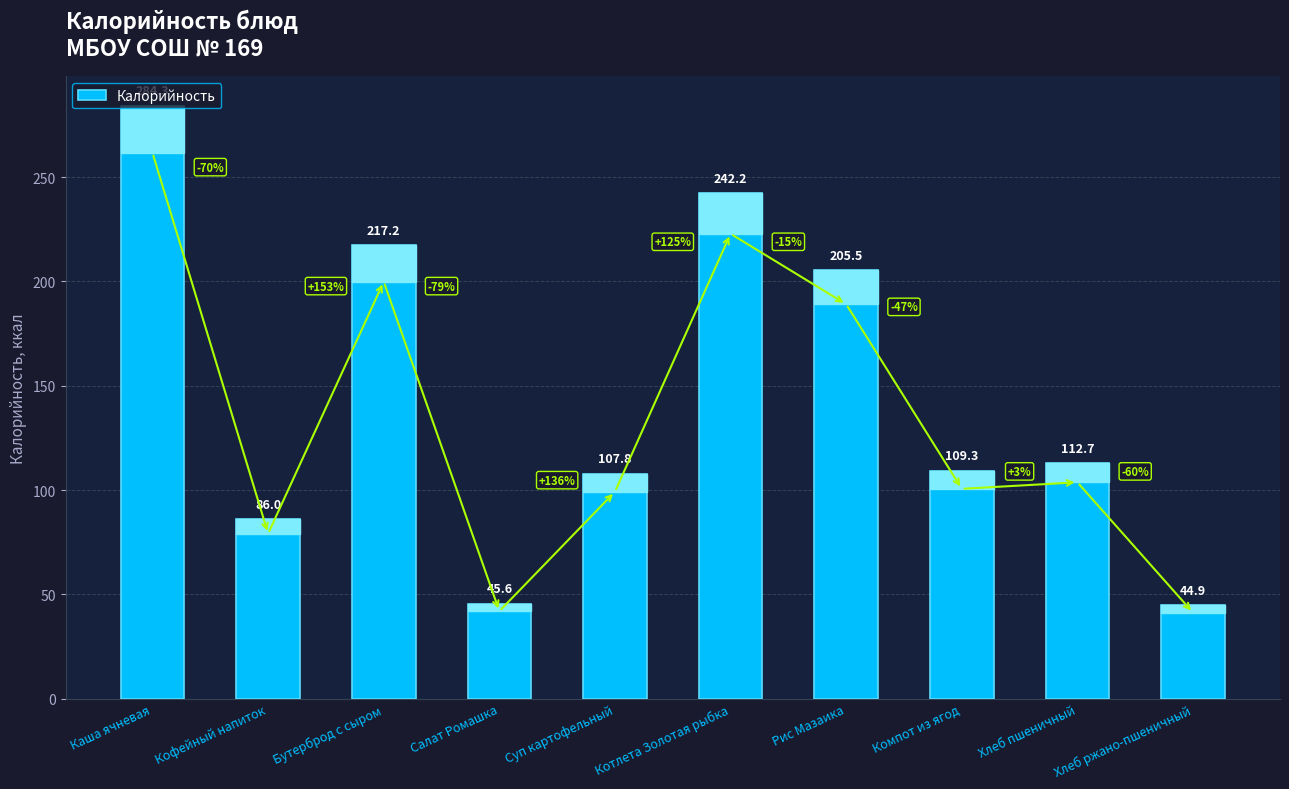

What is the smallest value displayed?

44.9